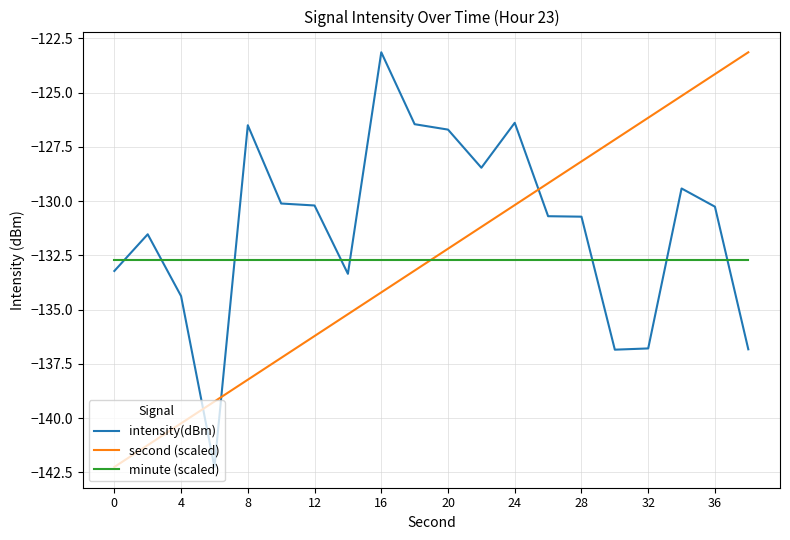

How many times do minute (scaled) and second (scaled) cross each other?

1